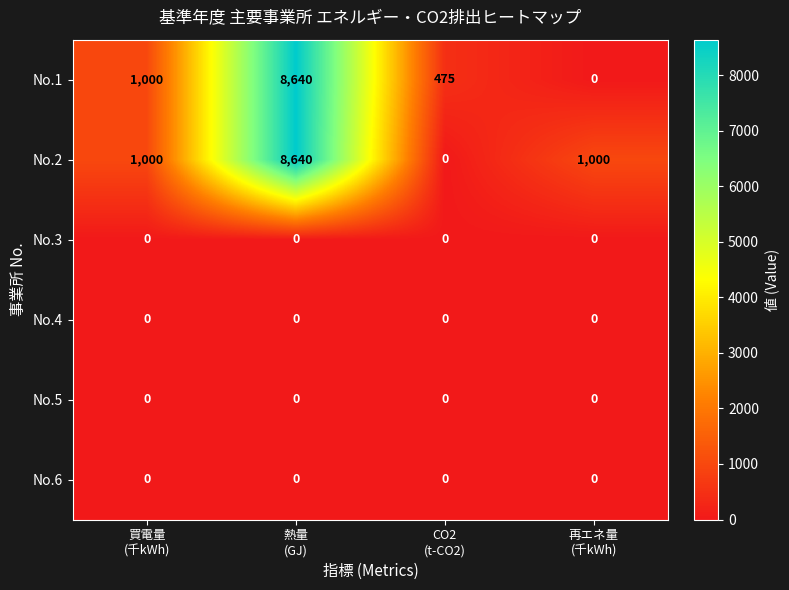

What is the difference between the maximum and minimum values in the No.2 series?

8640